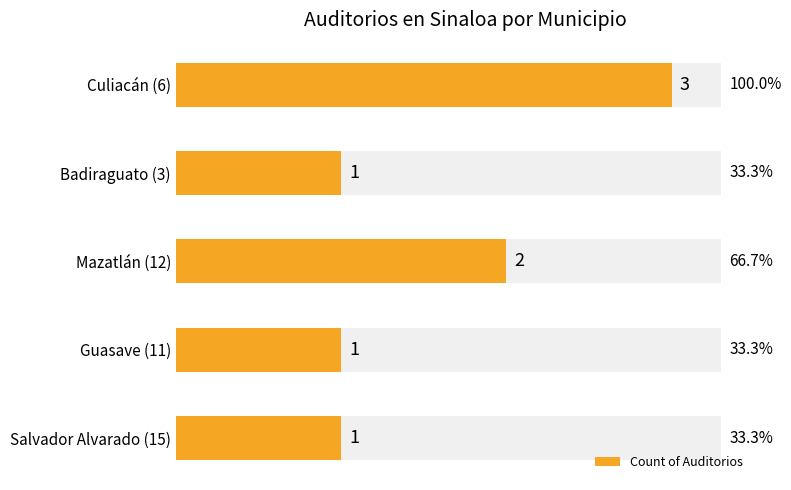

What is the change in value from 0.0 to 1.5?

-2